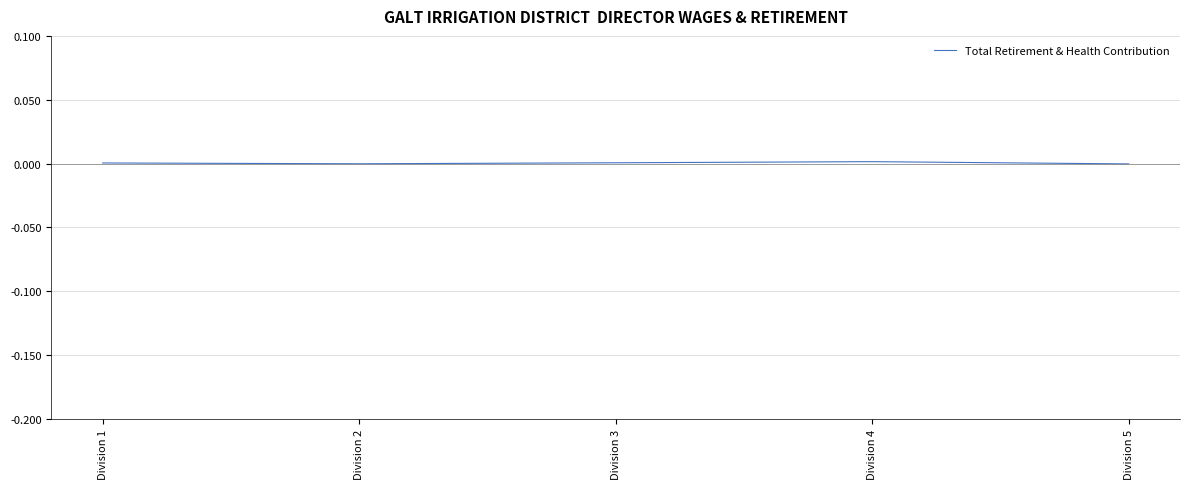

Count the number of data series in this chart.

1